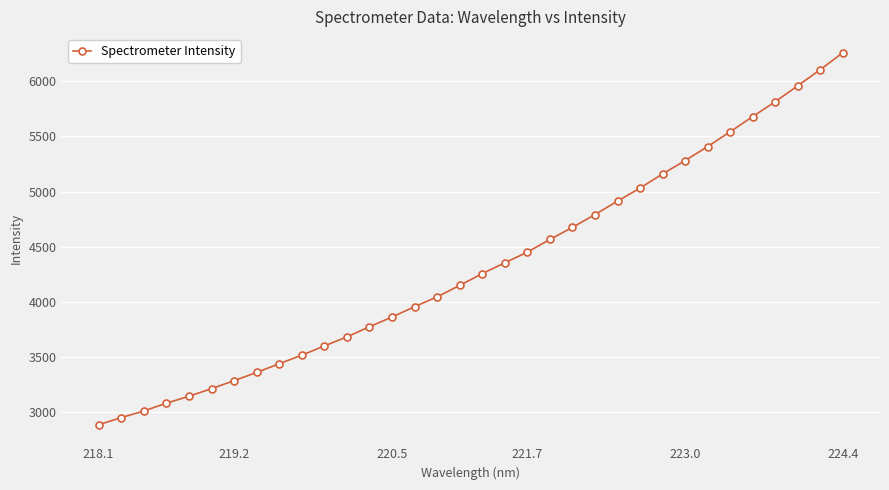

What is the maximum value shown in the chart?

6259.8